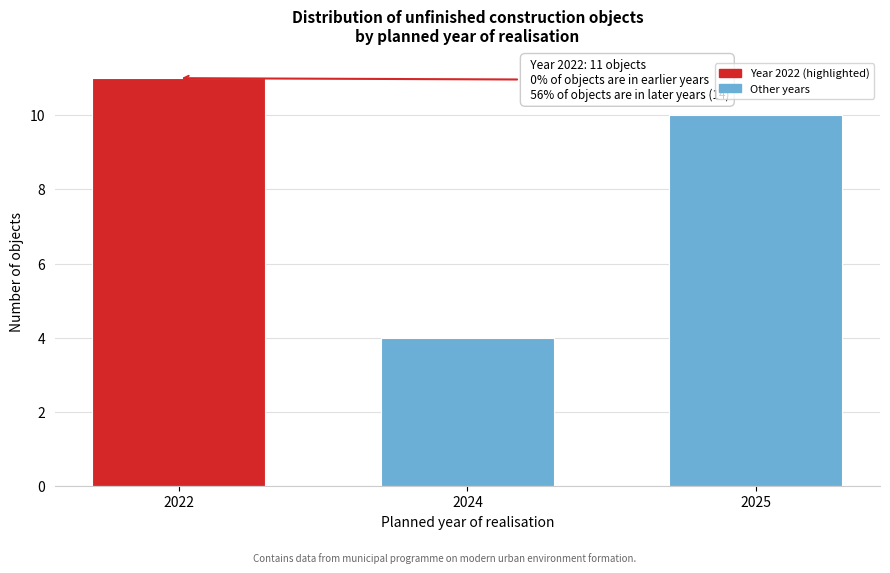

Reading right to left, list all the values displayed in this chart.

10	4	11